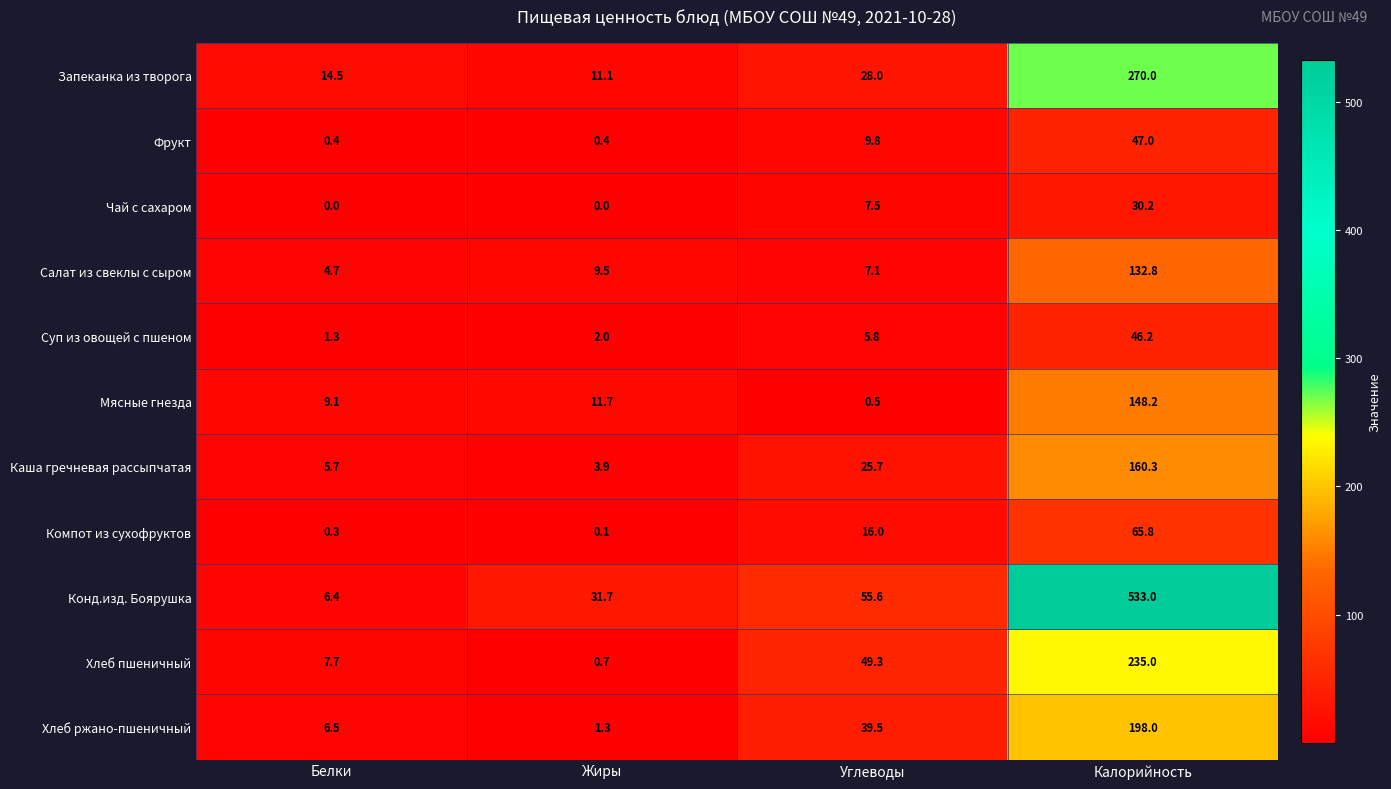

Which series has the largest total across all categories?

Конд.изд. Боярушка